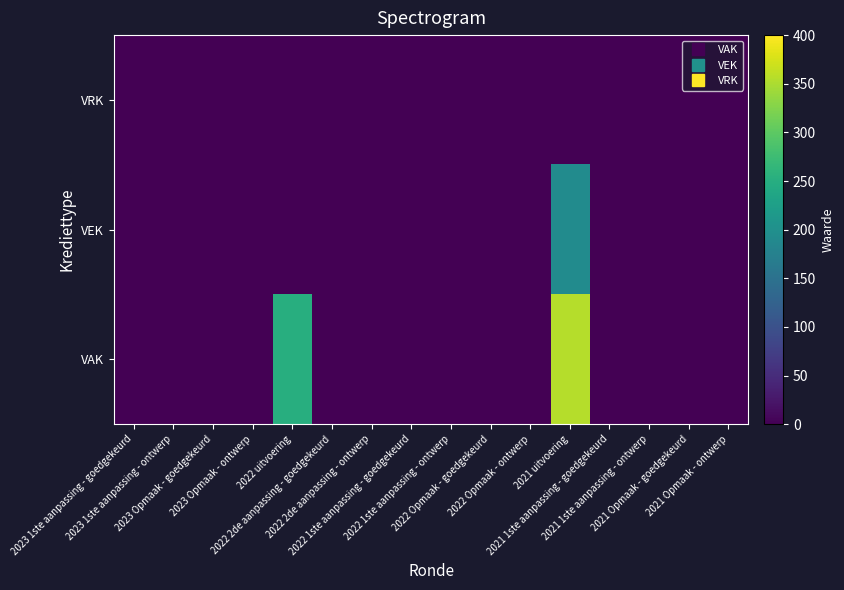

Which series has the largest range (max minus min)?

VAK